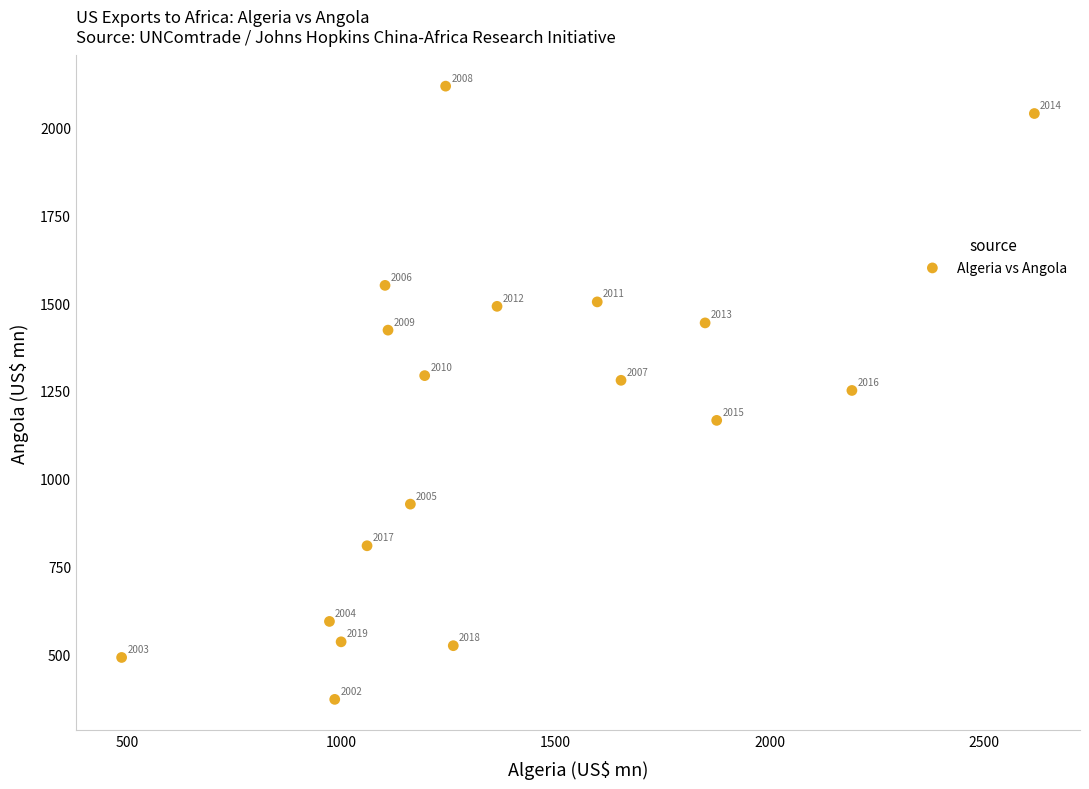

What is the range of Y values (max minus min)?

1744.5